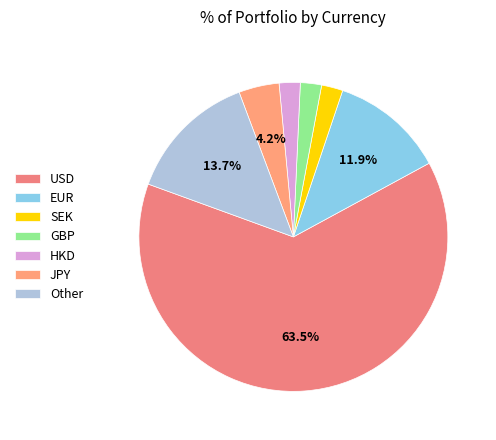

Which category has the smallest portion of the pie?

HKD